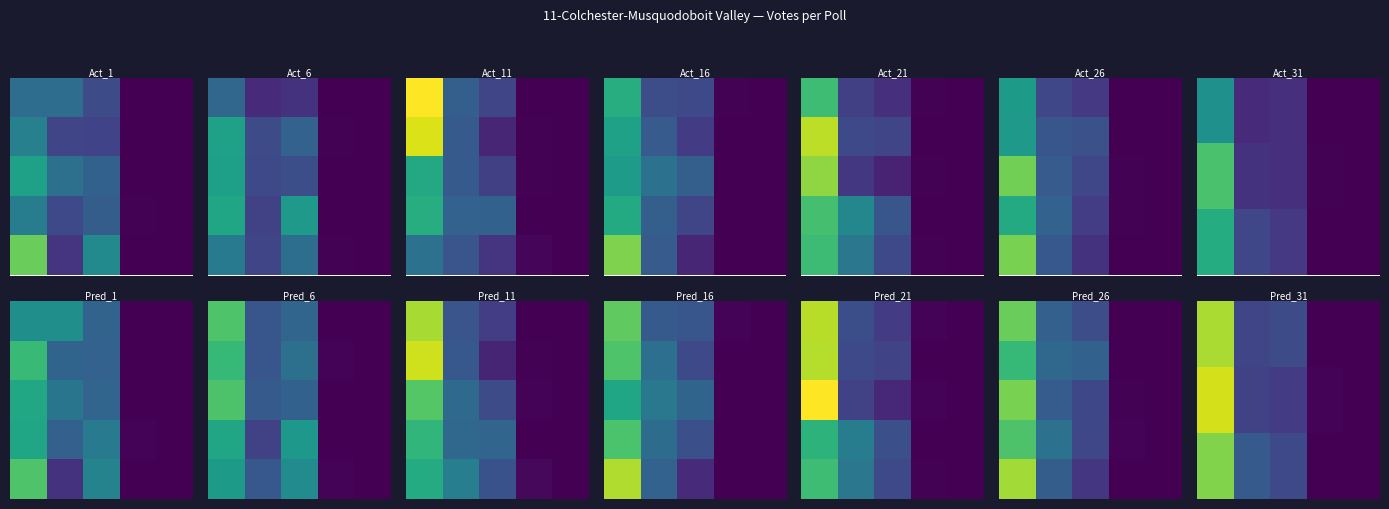

Which category has the lowest value across all series?

3